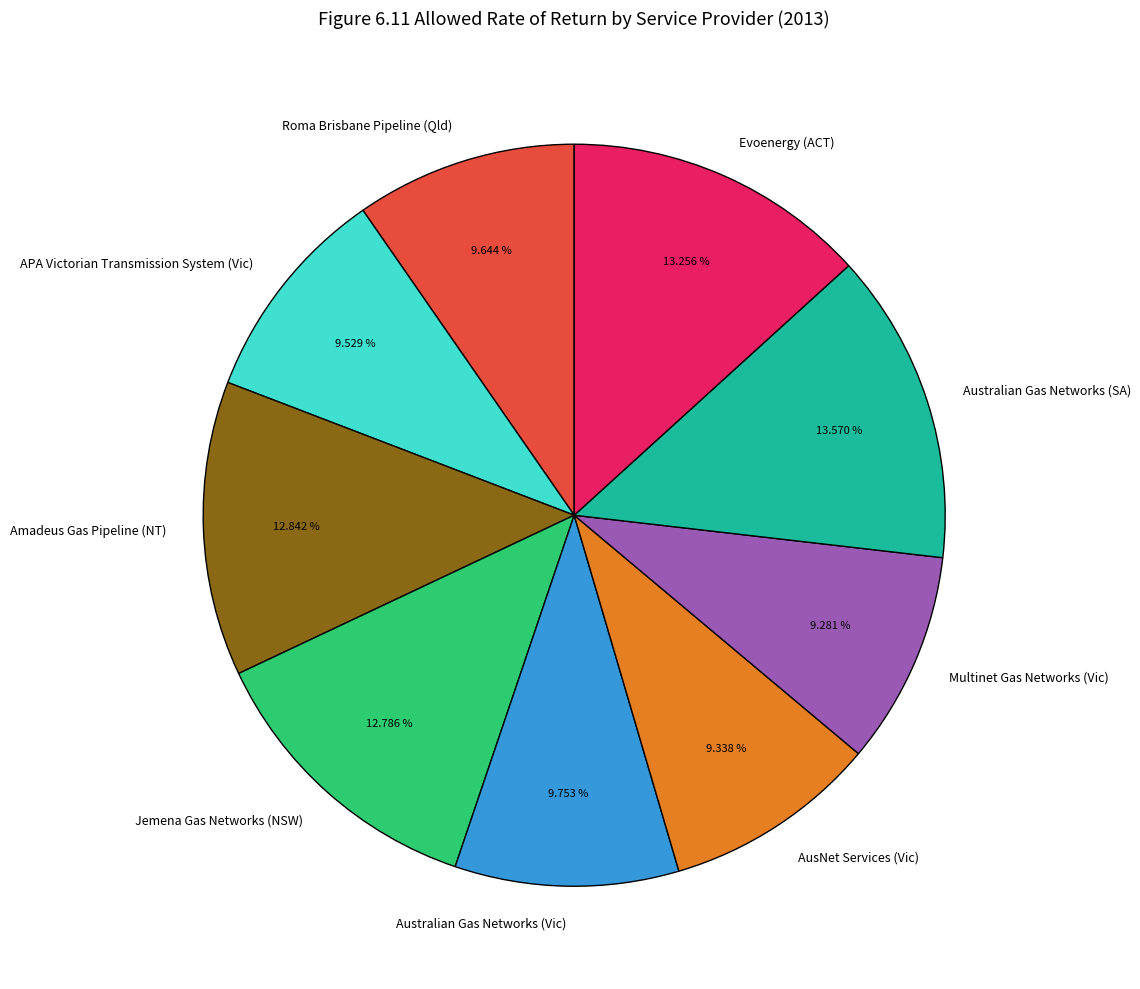

Is there any slice that represents more than half of the pie?

No